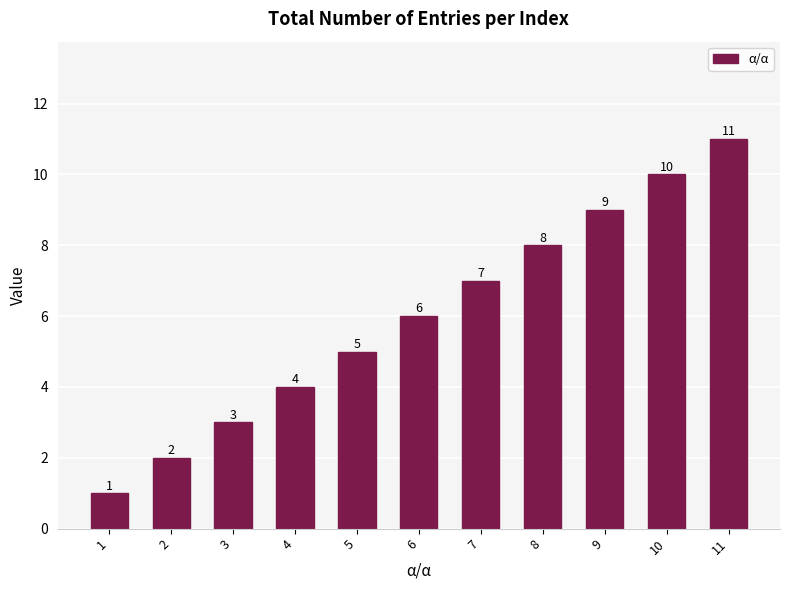

What is the value of the 10th bar from the left?

10